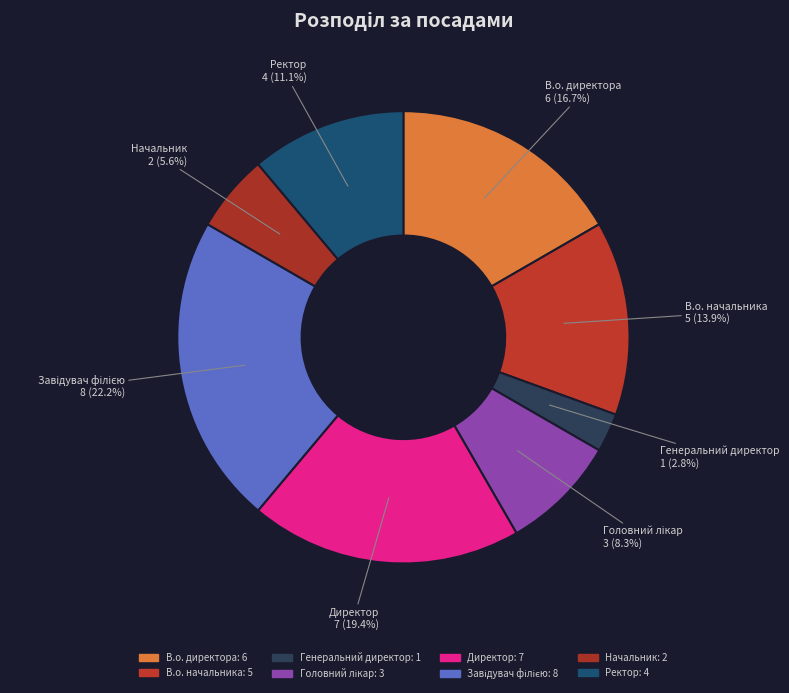

True or false: В.о. начальника accounts for 14% of the total.

True